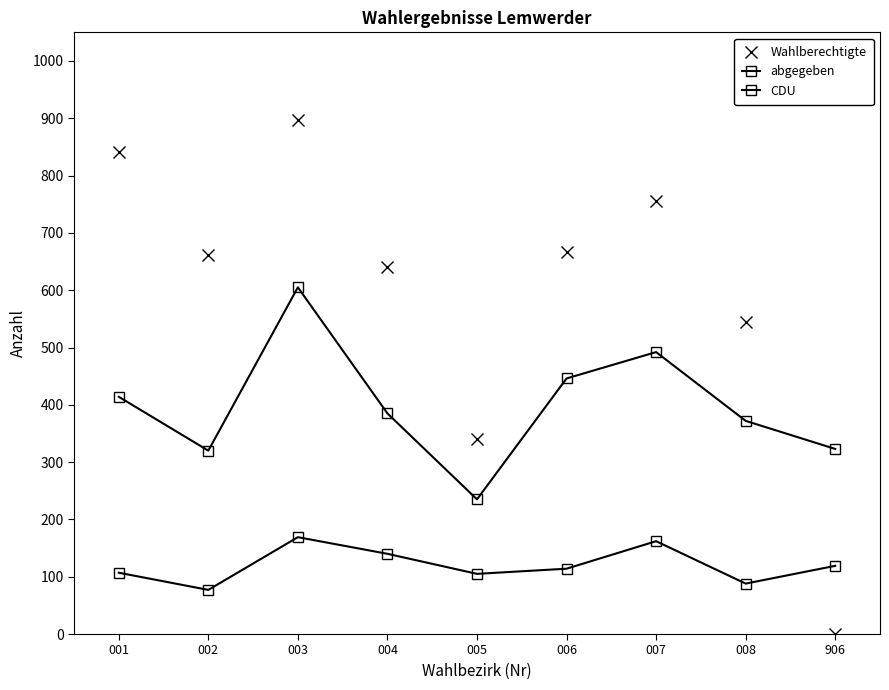

Does the chart have visible grid lines?

No